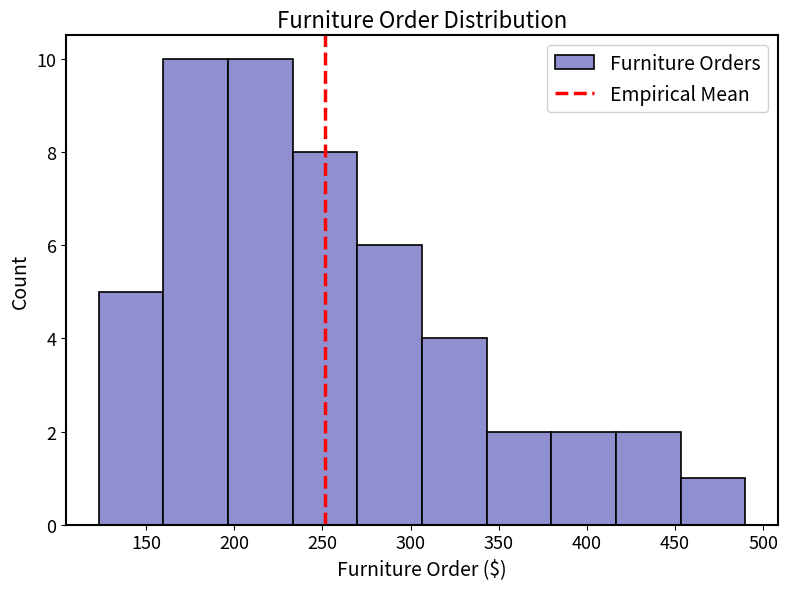

Reading left to right, list every bar in this chart as the range it spans on the x-axis followed by its height. Neither the bar edges nor the heights are printed on the chart, so give them approximately, as read against the axes.

125 to 160: 5
160 to 195: 10
195 to 235: 10
235 to 270: 8
270 to 305: 6
305 to 345: 4
345 to 380: 2
380 to 415: 2
415 to 455: 2
455 to 490: 1